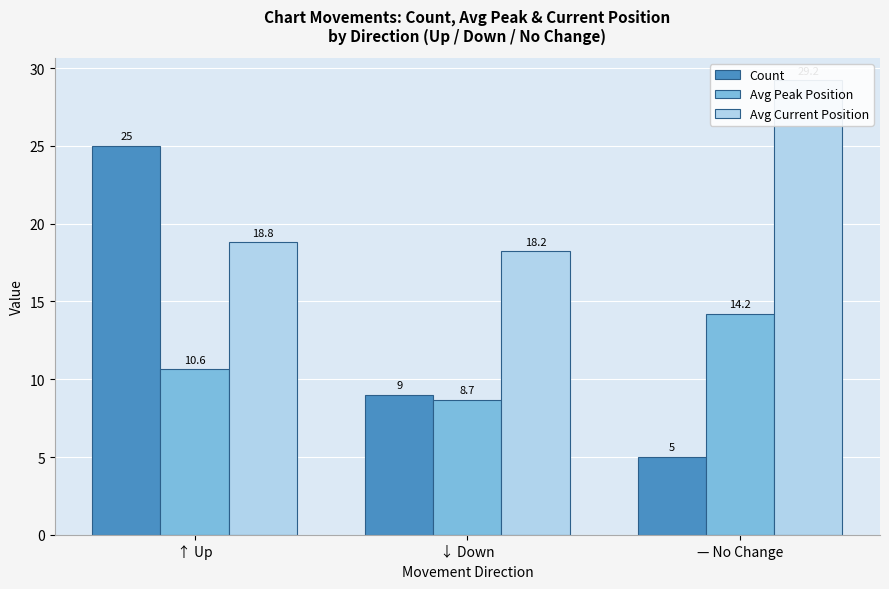

What position from the left is ↑ Up?

1